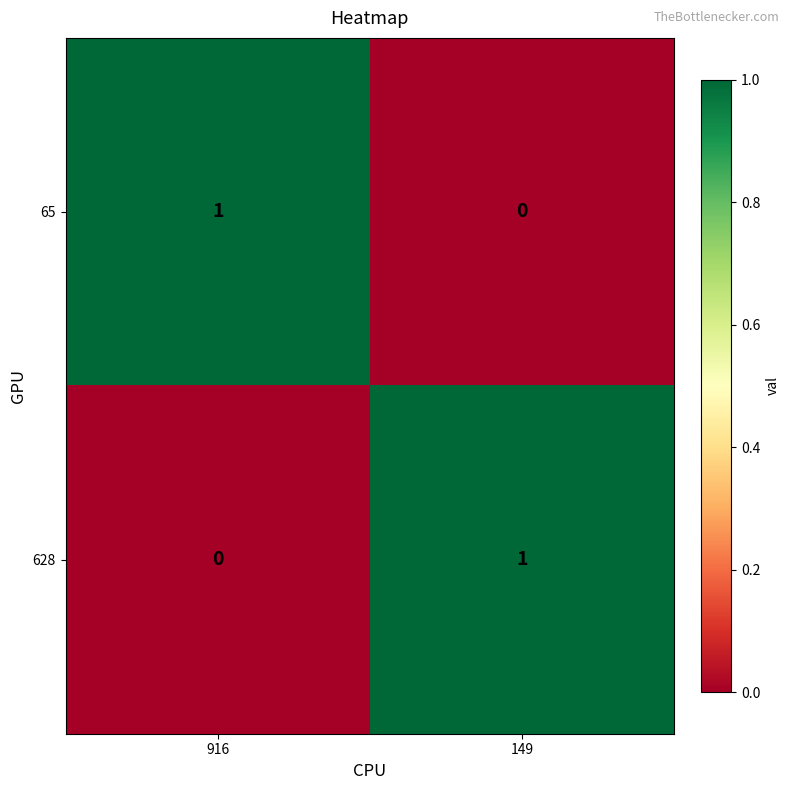

True or false: 628 has a value of 0 at 149.

False